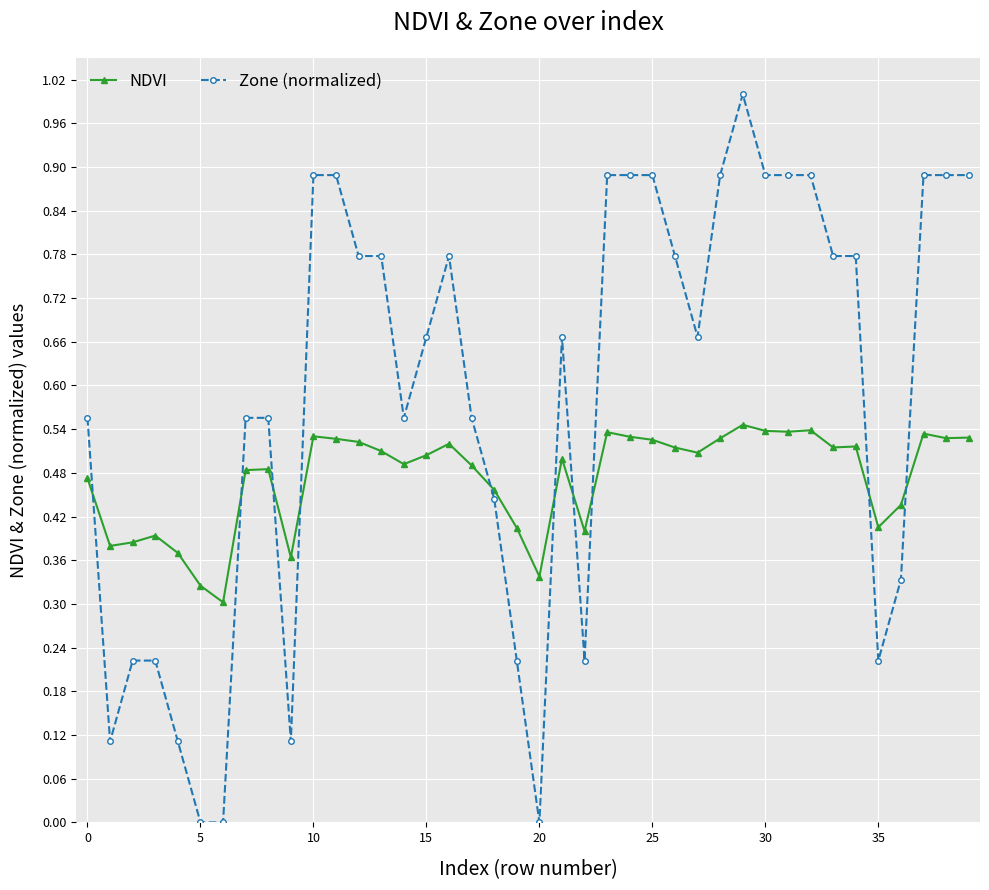

Which series has the largest total across all categories?

Zone (normalized)